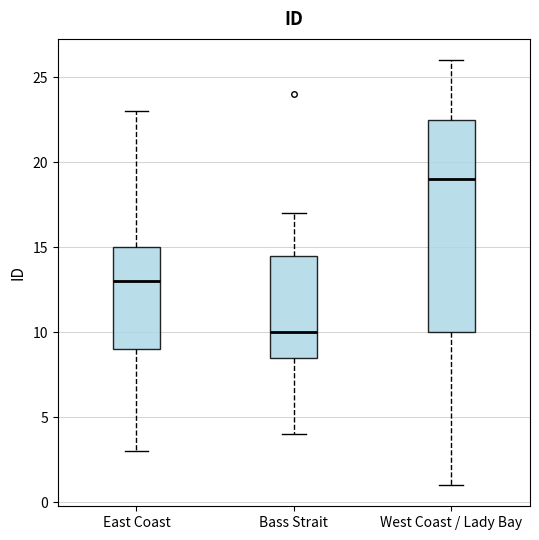

Which box's median line is the lowest?

Bass Strait